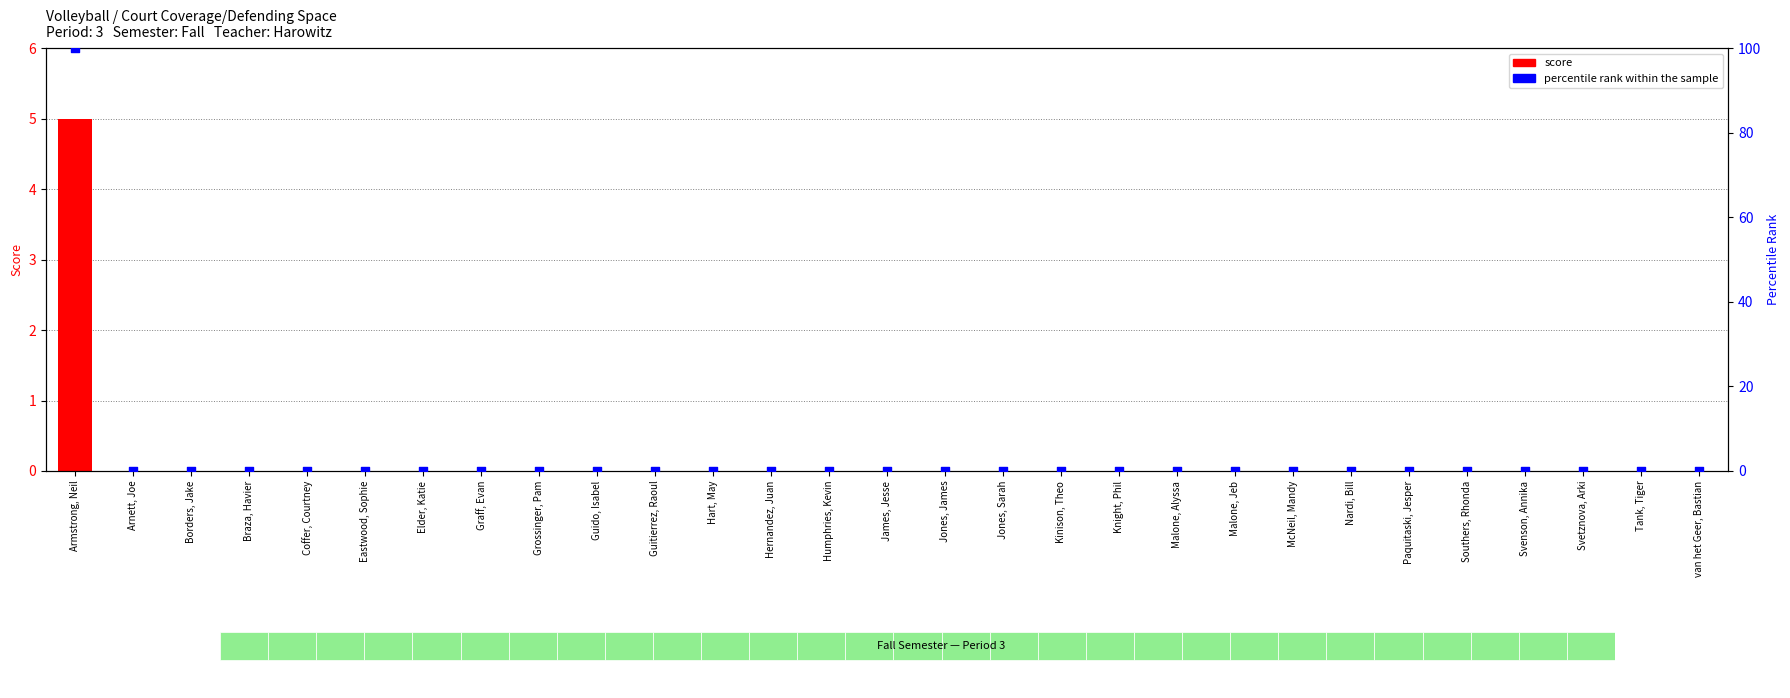

Is the value of score at James, Jesse greater than the value of percentile rank within the sample at Southers, Rhonda?

No